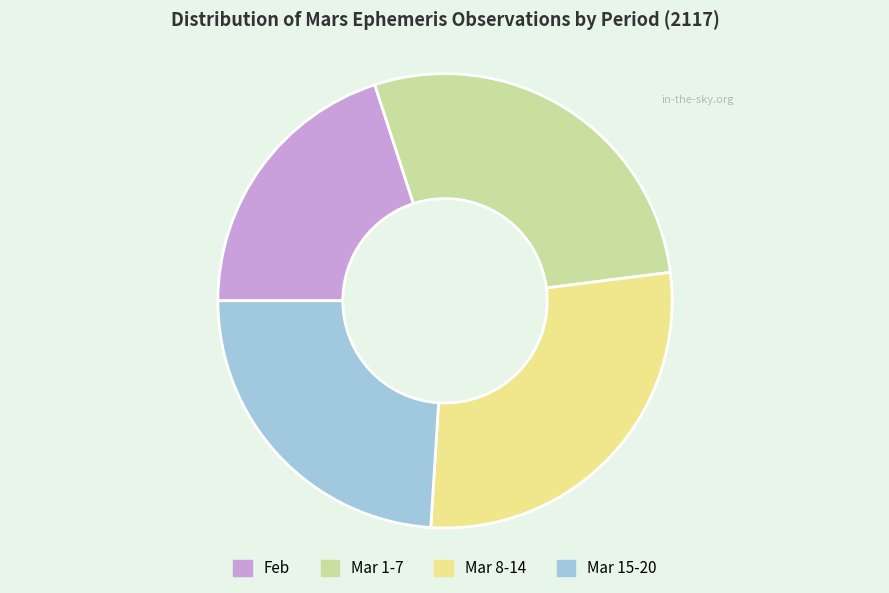

Is the sum of Mar 1-7 and Feb greater than half?

No